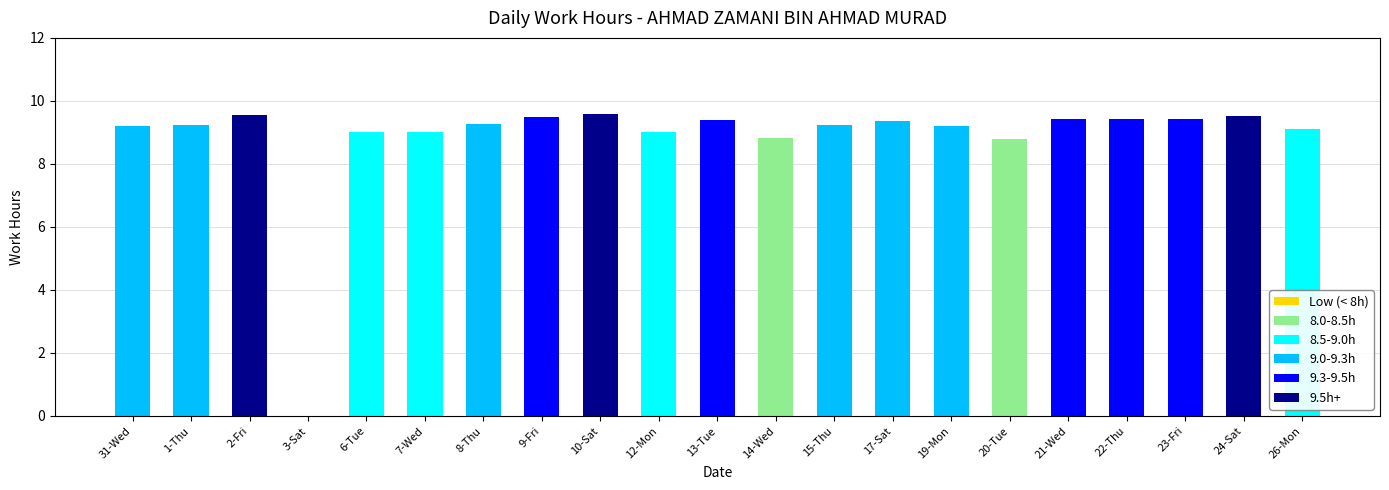

What is the highest value of the 8.0-8.5h series?

8.8